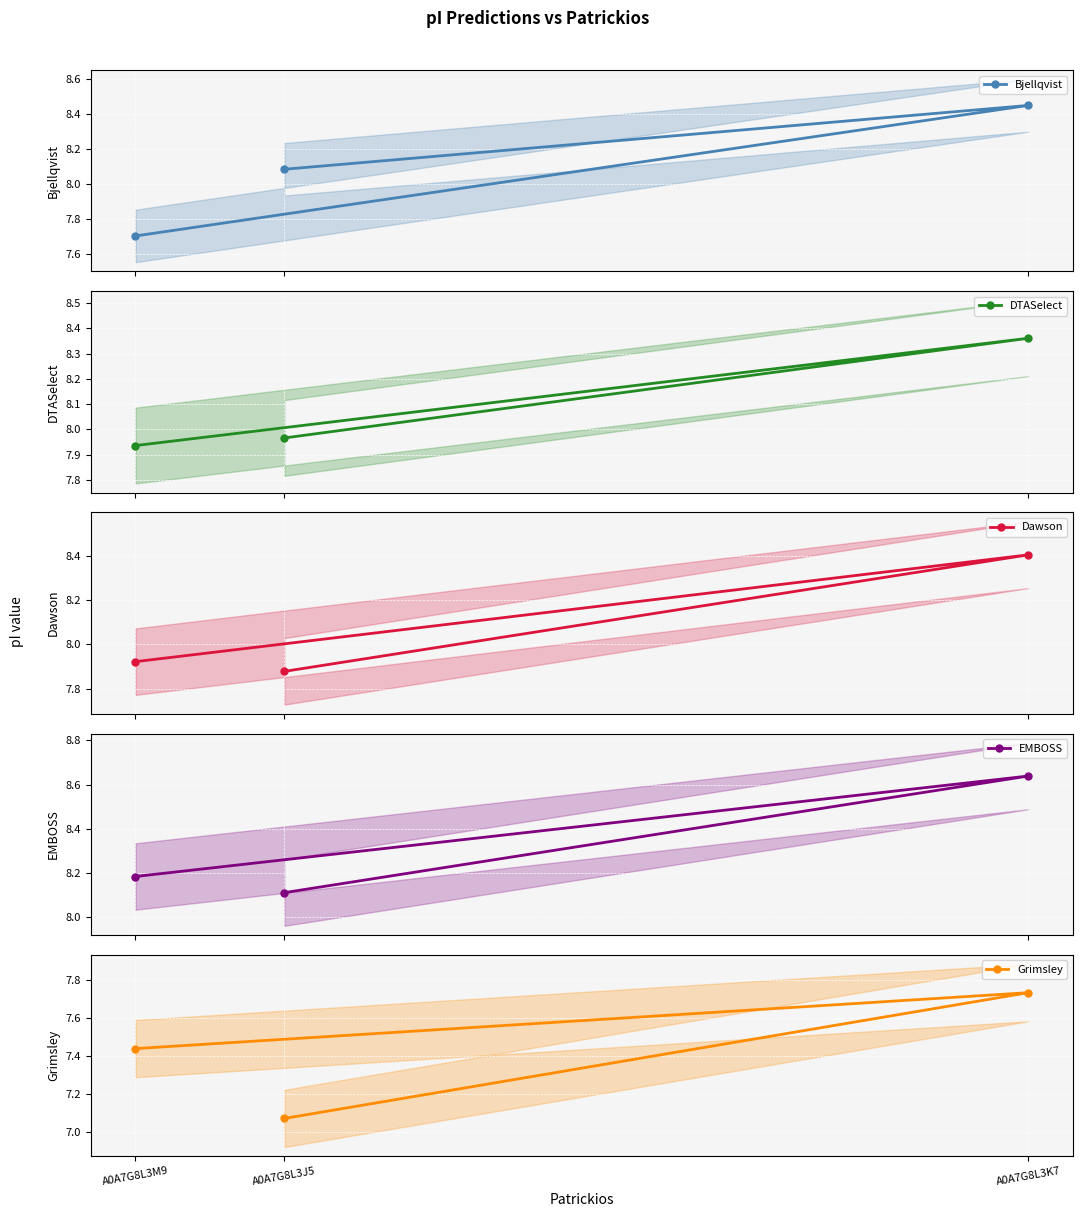

What is the average value of the Grimsley series?

7.4